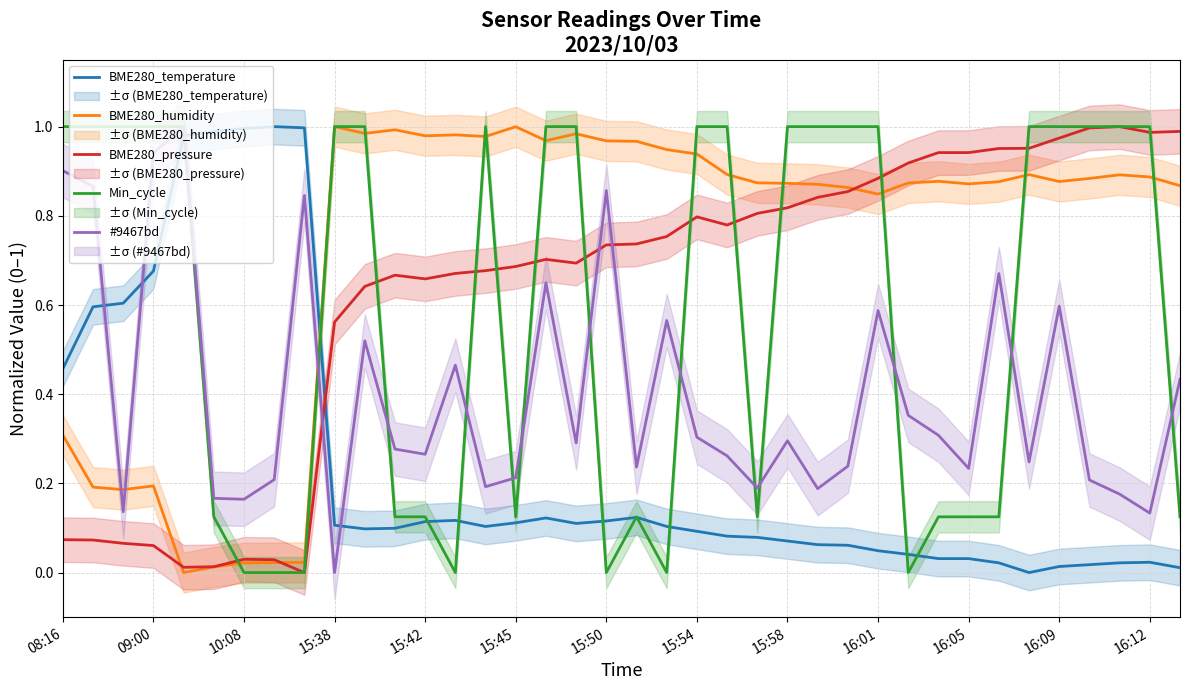

True or false: BME280_pressure has a value of 0.0 at 15:45.

False